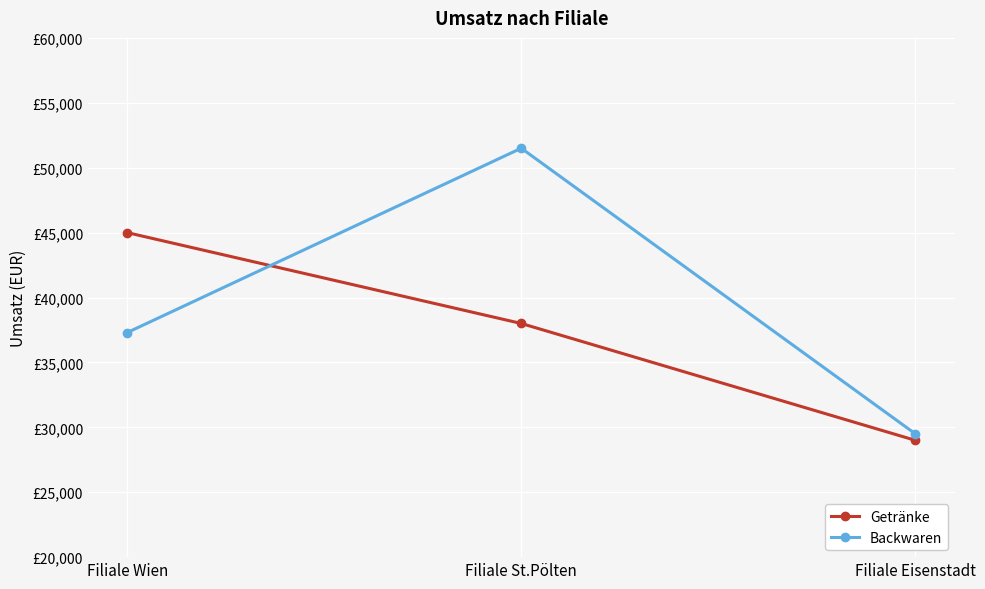

Reading right to left, extract all data points from this chart.

Getränke: 29000	38000	45000
Backwaren: 29500	51500	37300